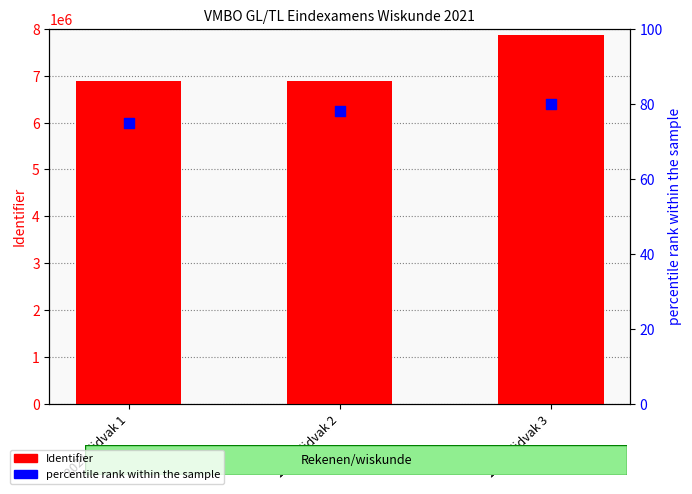

Which series has the largest Y range (max minus min)?

Identifier